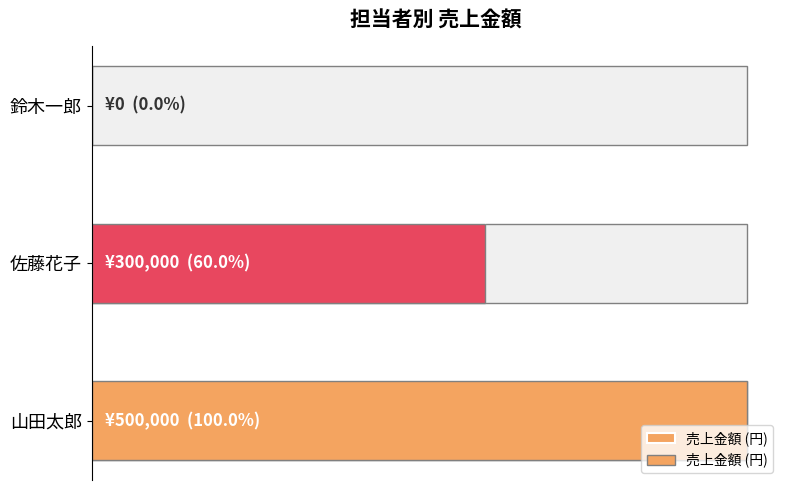

How many values are between 0 and 500000?

3